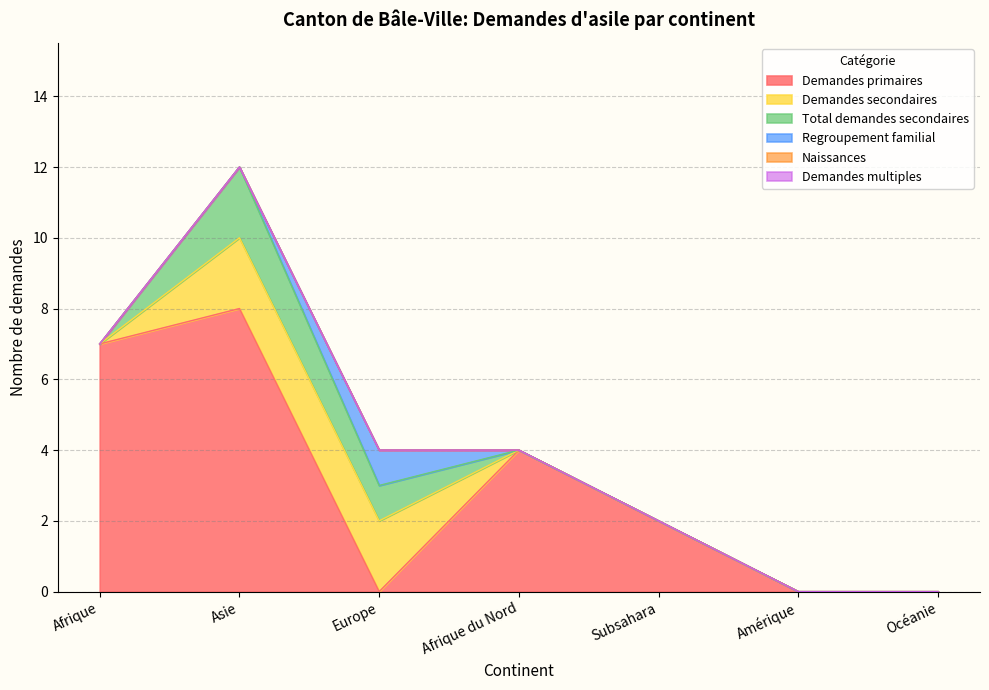

What is the difference between the second highest and second lowest values in the Total demandes secondaires series?

1